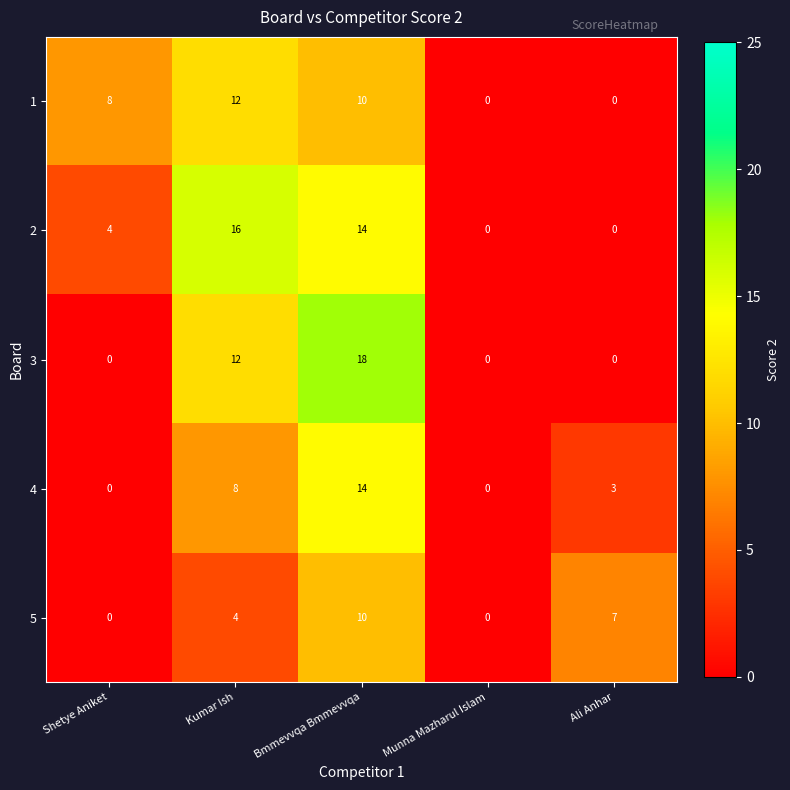

True or false: 5 has a value of 7 at Ali Anhar.

True